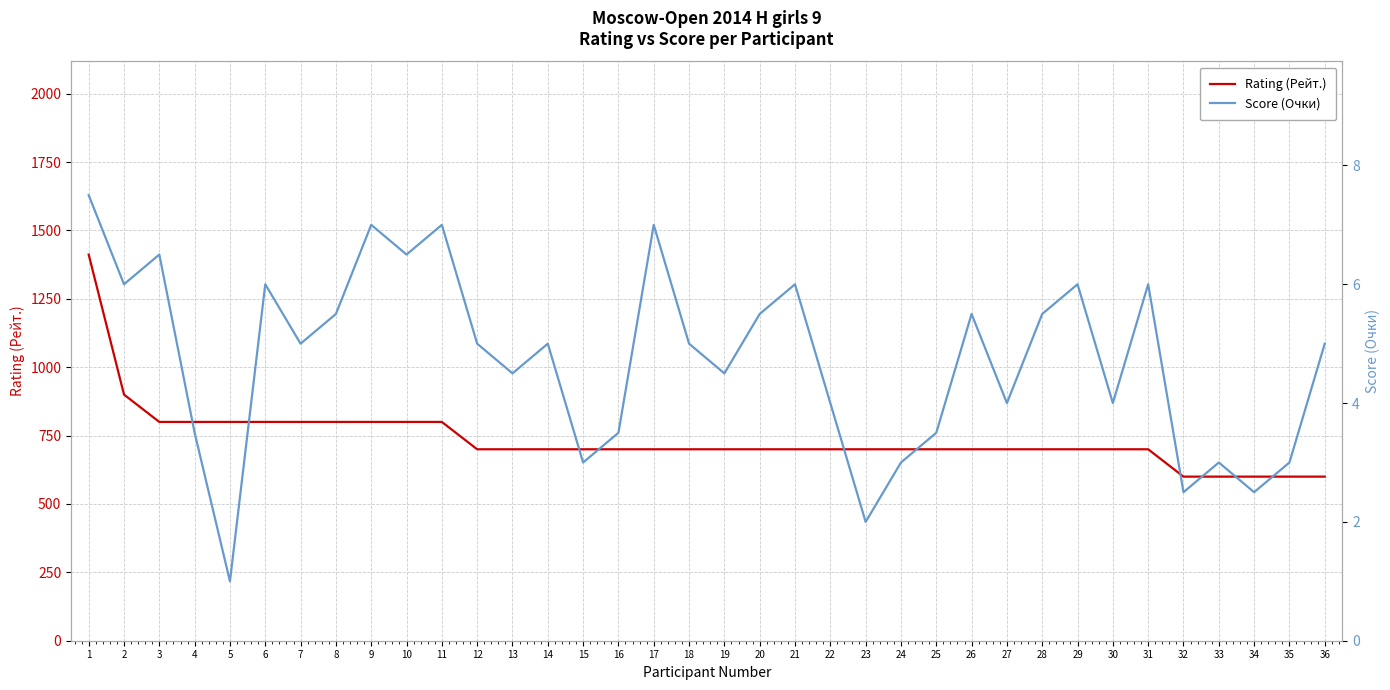

What is the difference between the maximum and minimum values in the Score (Очки) series?

6.5